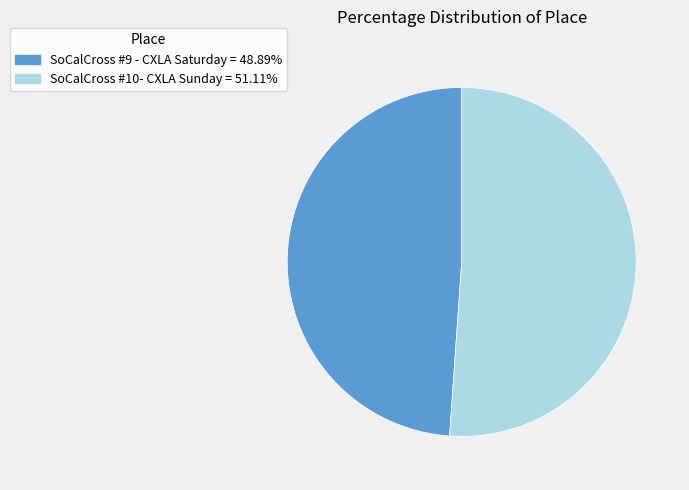

Which slice is the smallest?

SoCalCross #9 - CXLA Saturday